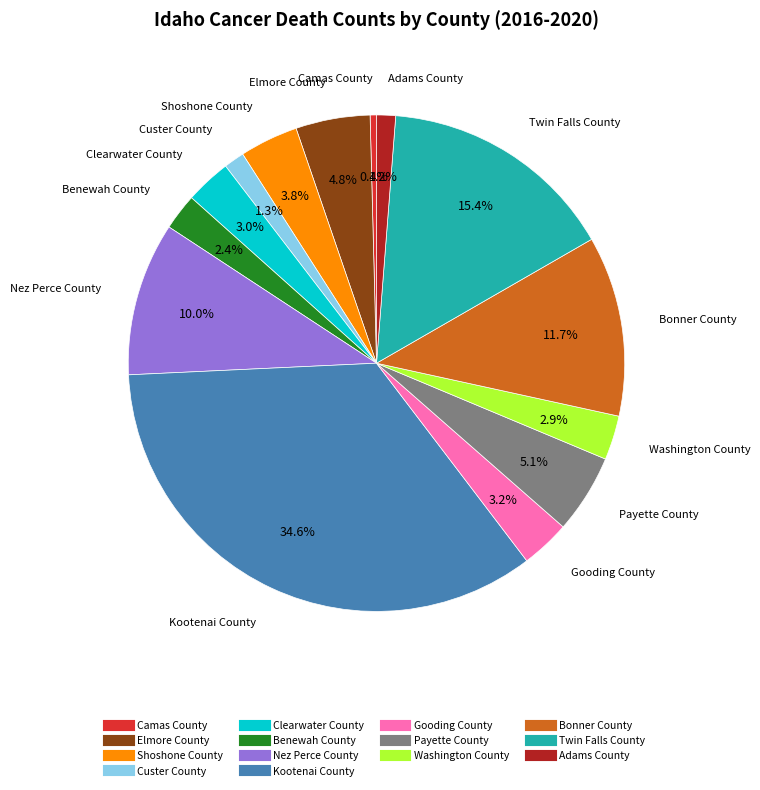

Does Camas County account for over 50% of the chart?

No